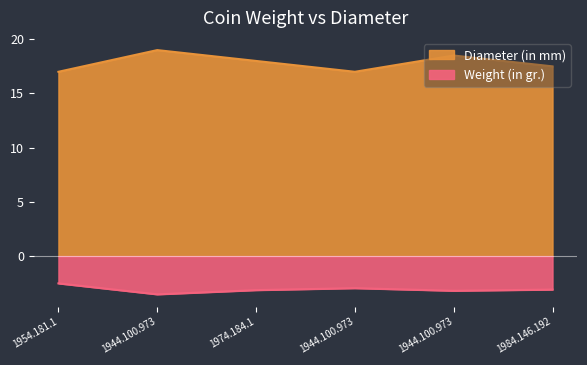

Is the value of Weight (in gr.) at 1944.100.973 greater than the value of Diameter (in mm) at 1984.146.192?

No